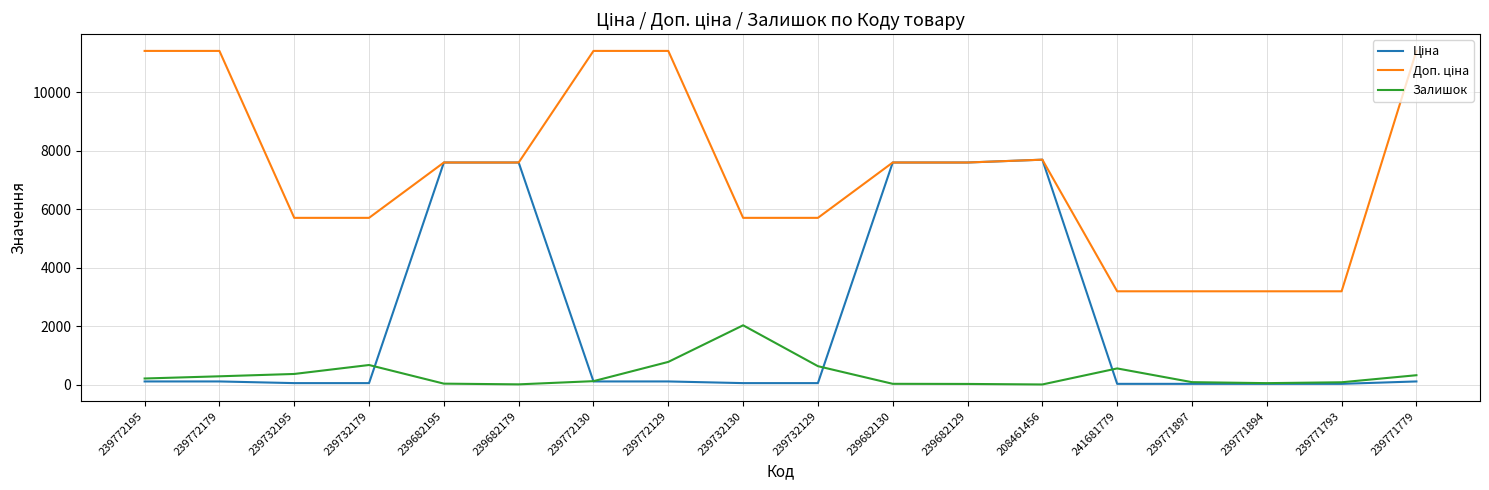

What is the highest value of the Залишок series?

2033.0